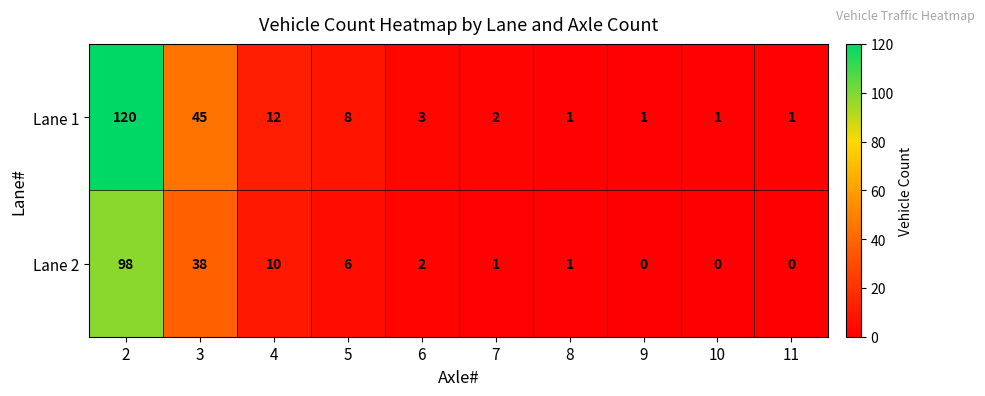

Reading left to right, list all the values displayed in this chart.

Lane 1: 2=120	3=45	4=12	5=8	6=3	7=2	8=1	9=1	10=1	11=1
Lane 2: 2=98	3=38	4=10	5=6	6=2	7=1	8=1	9=0	10=0	11=0